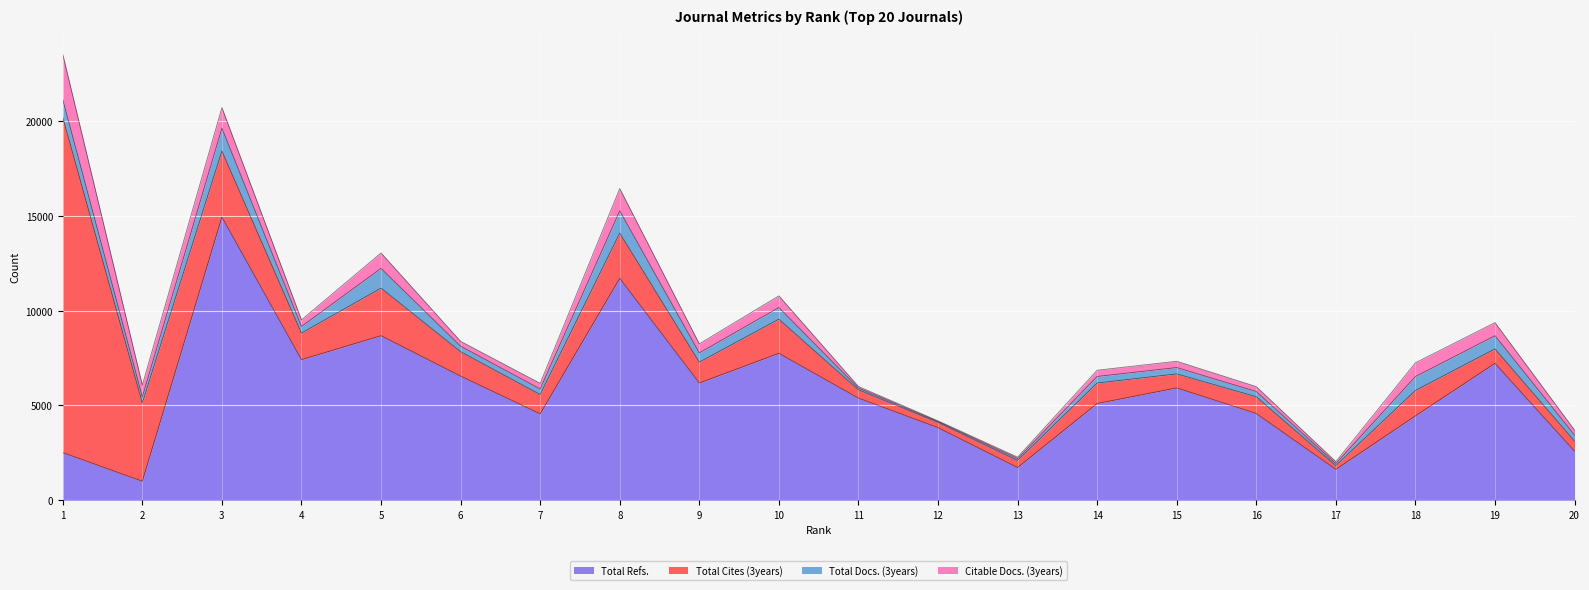

True or false: Total Docs. (3years) and Total Cites (3years) intersect in this chart.

False